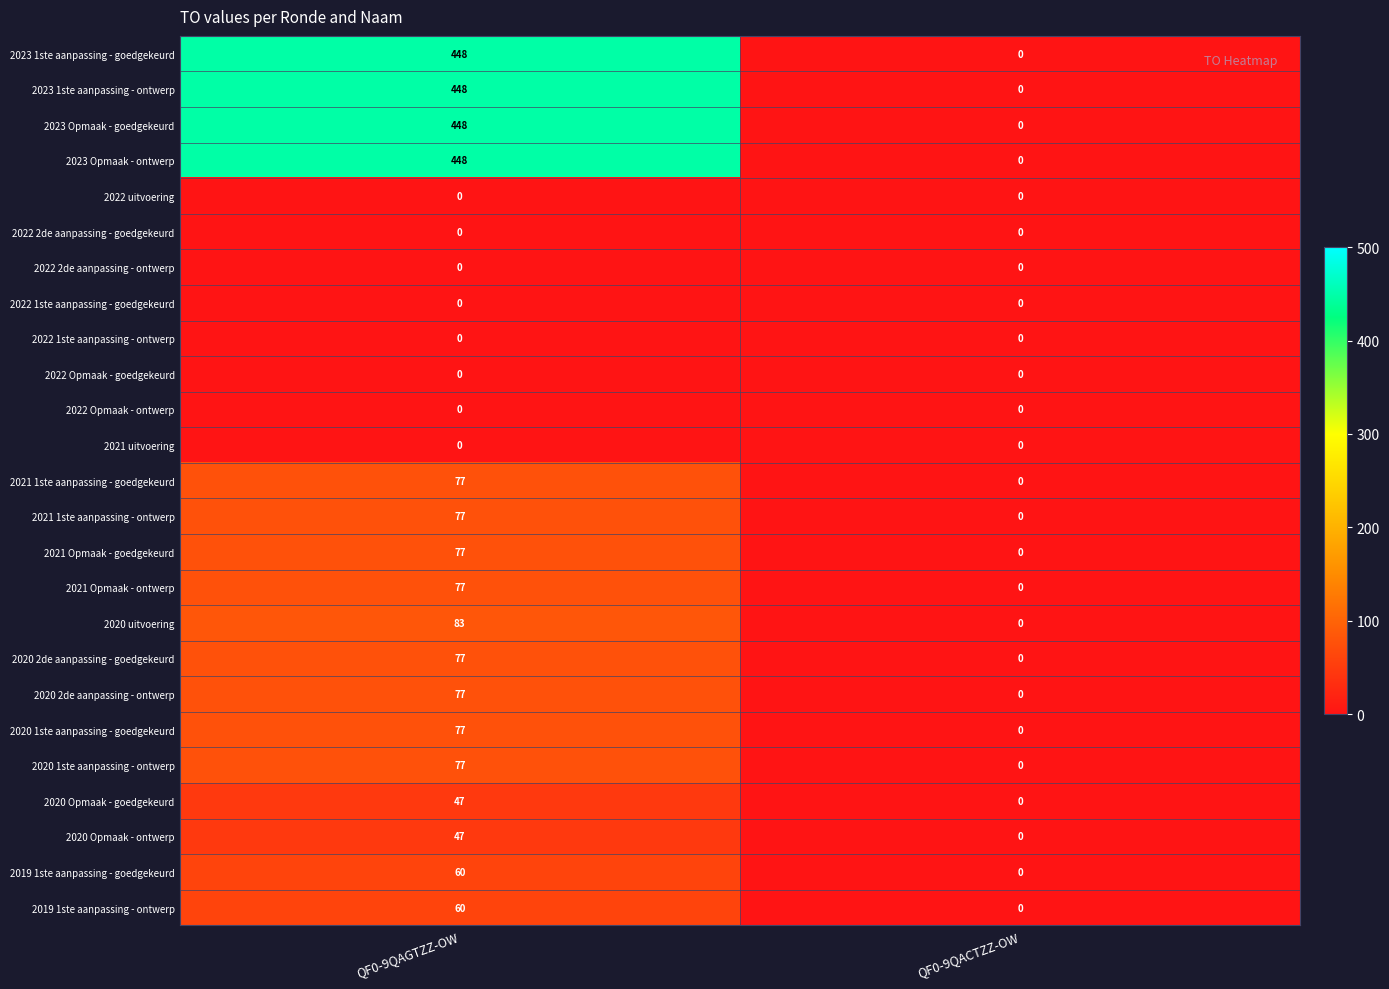

True or false: 2023 Opmaak - ontwerp has a value of 0 at QF0-9QACTZZ-OW.

True